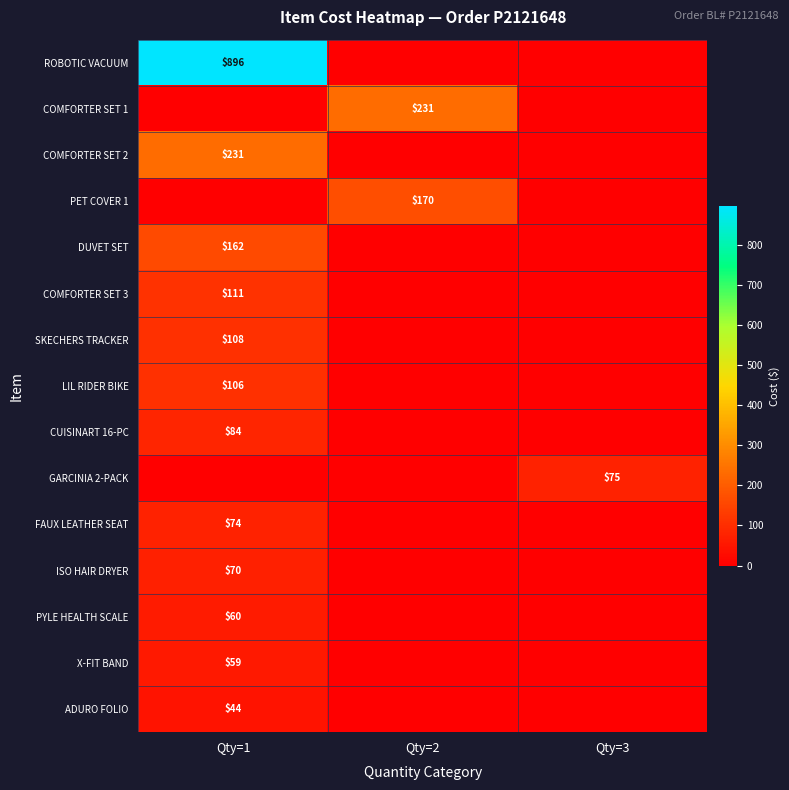

True or false: FAUX LEATHER SEAT has a value of 74 at Qty=1.

True